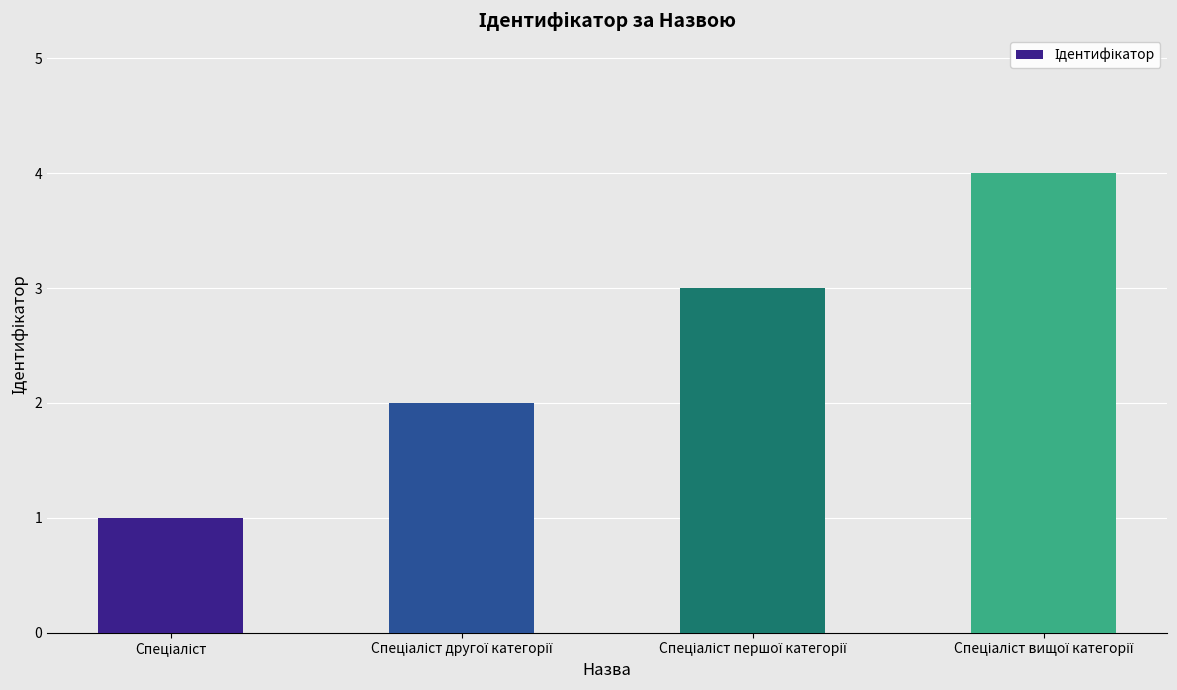

What is the difference between the maximum and minimum values?

3